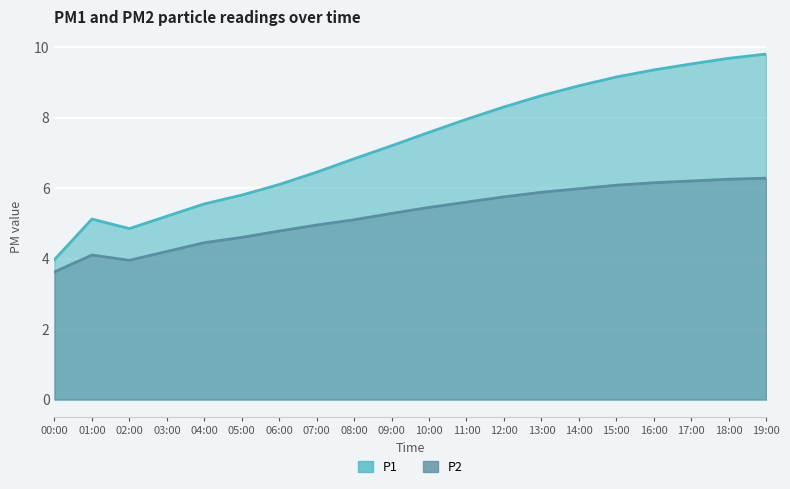

What is the label of the 18th point from the left?

17:00